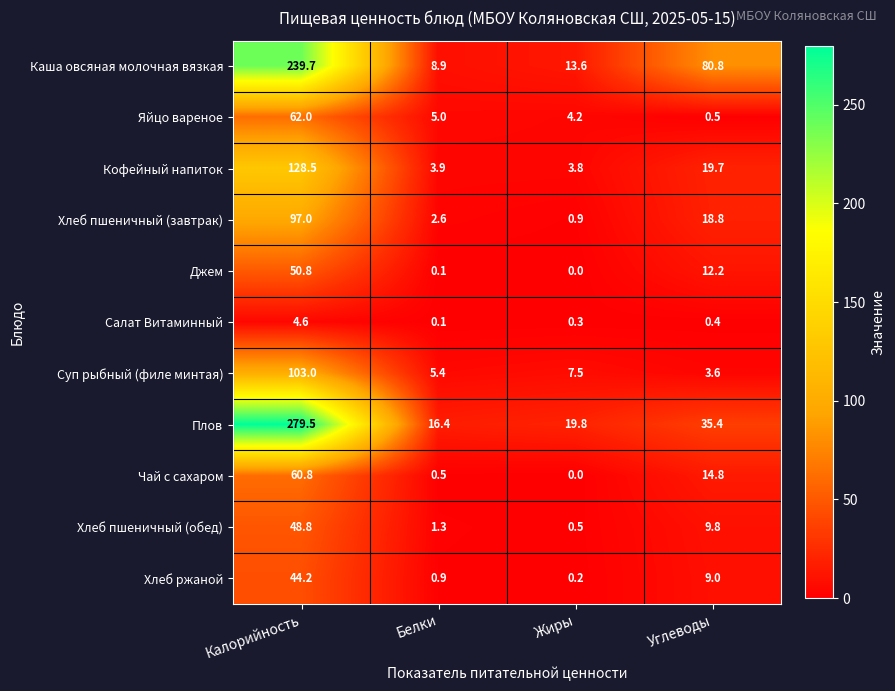

At which category is the sum across all series the highest?

Калорийность